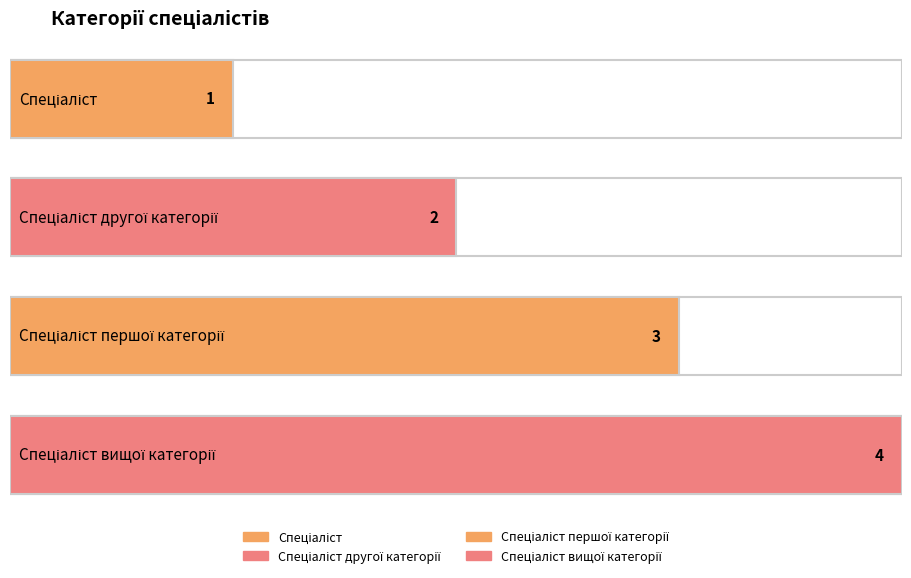

What is the sum of the values at Спеціаліст вищої категорії and Спеціаліст?

5